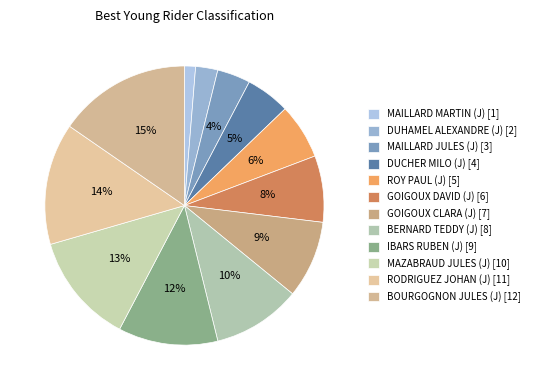

Count the number of slices in the pie.

12